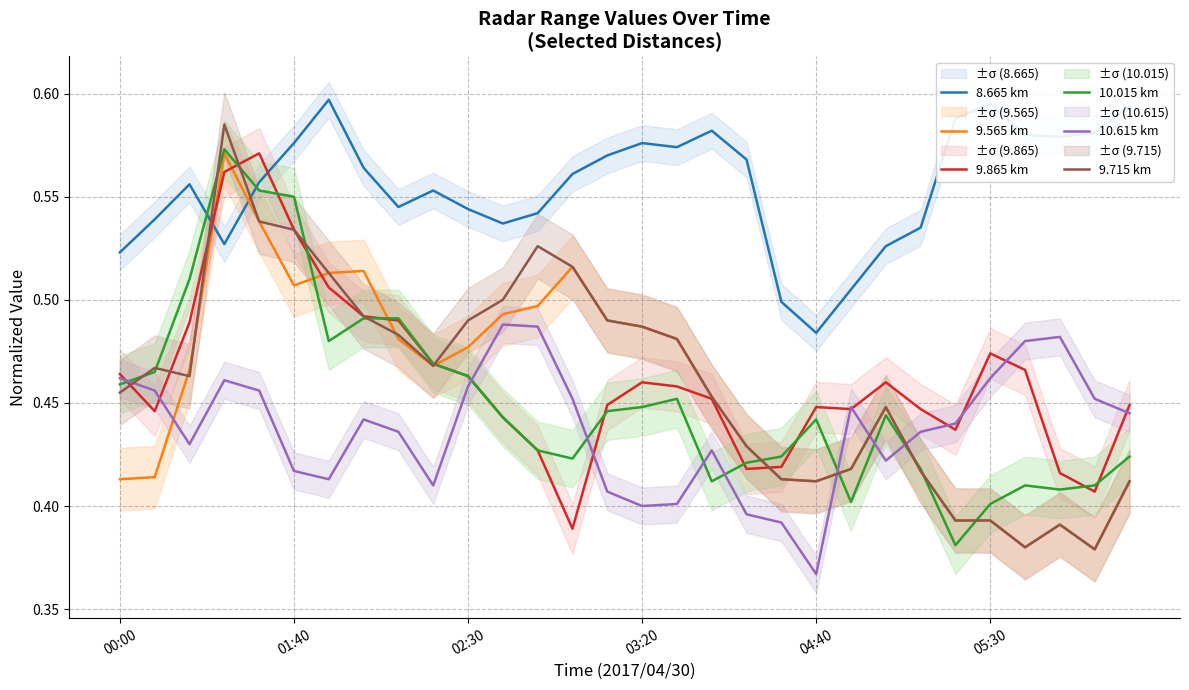

List the series in order of their peak value, highest first.

8.665 km, 9.715 km, 10.015 km, 9.565 km, 9.865 km, 10.615 km